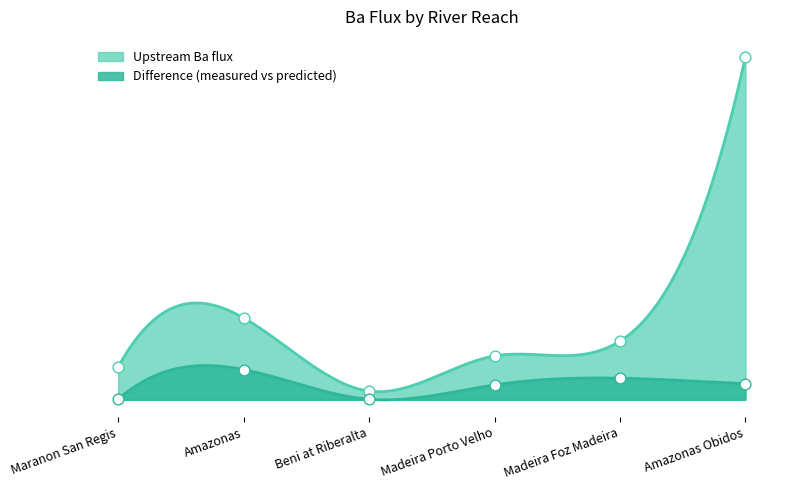

What is the total value across all series at Amazonas Obidos?

122354